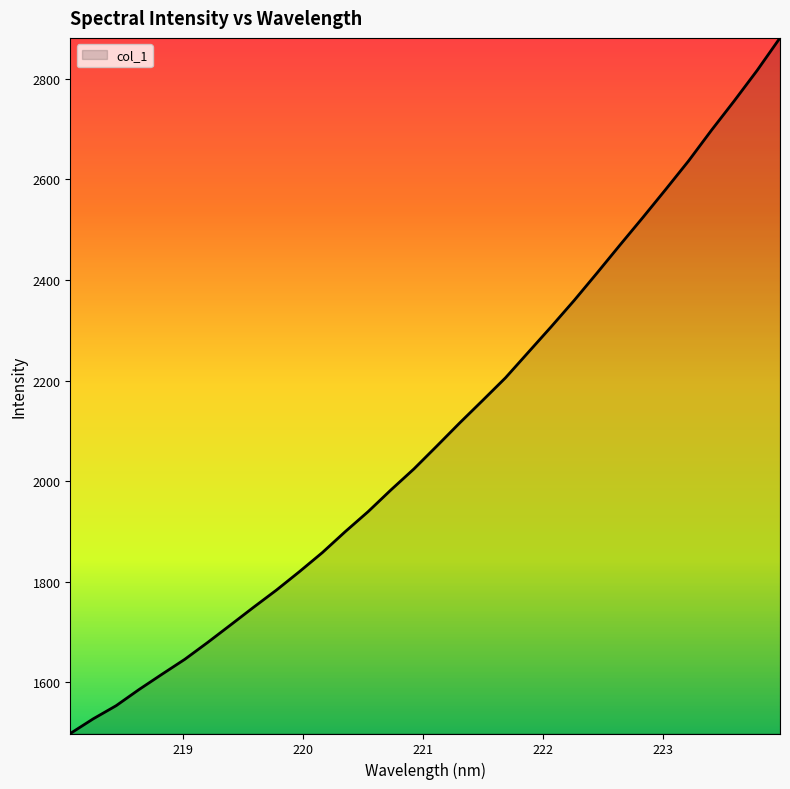

Does the chart display data point markers on the line(s)?

No